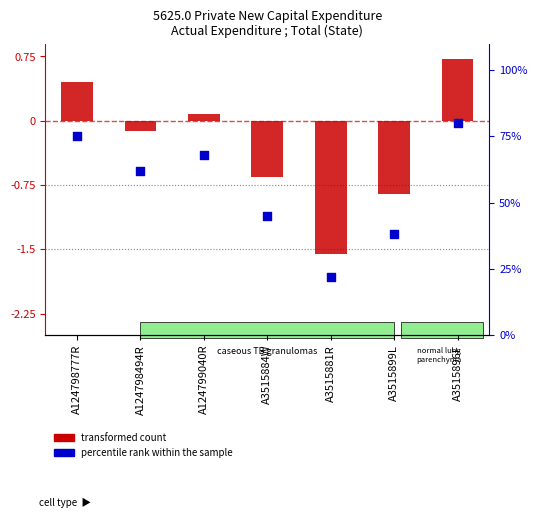

What is the total value across all series at A3515884W?

44.4